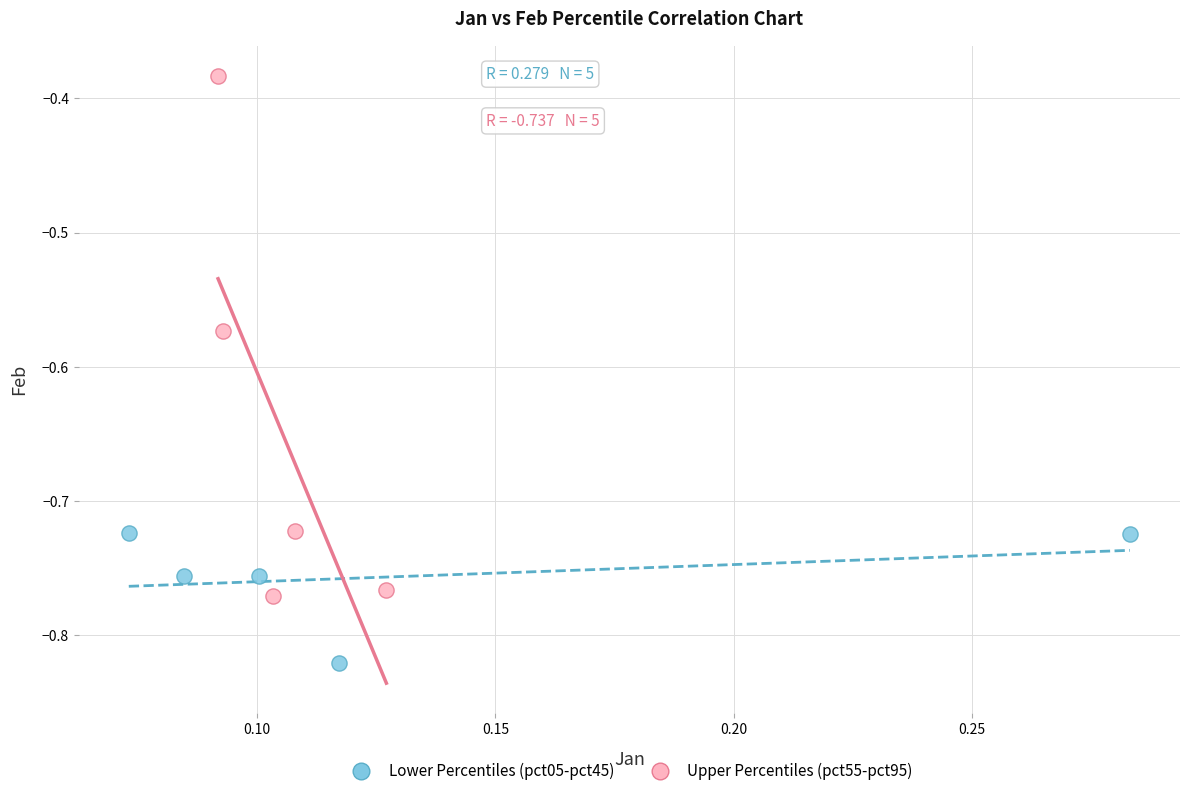

Which series has the widest spread of Y values?

Upper Percentiles (pct55-pct95)